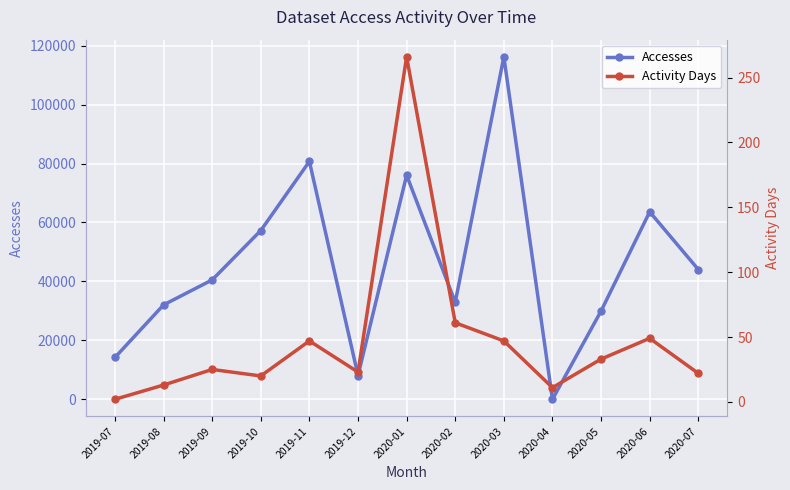

At which label is Activity Days closest to 134?

2020-02